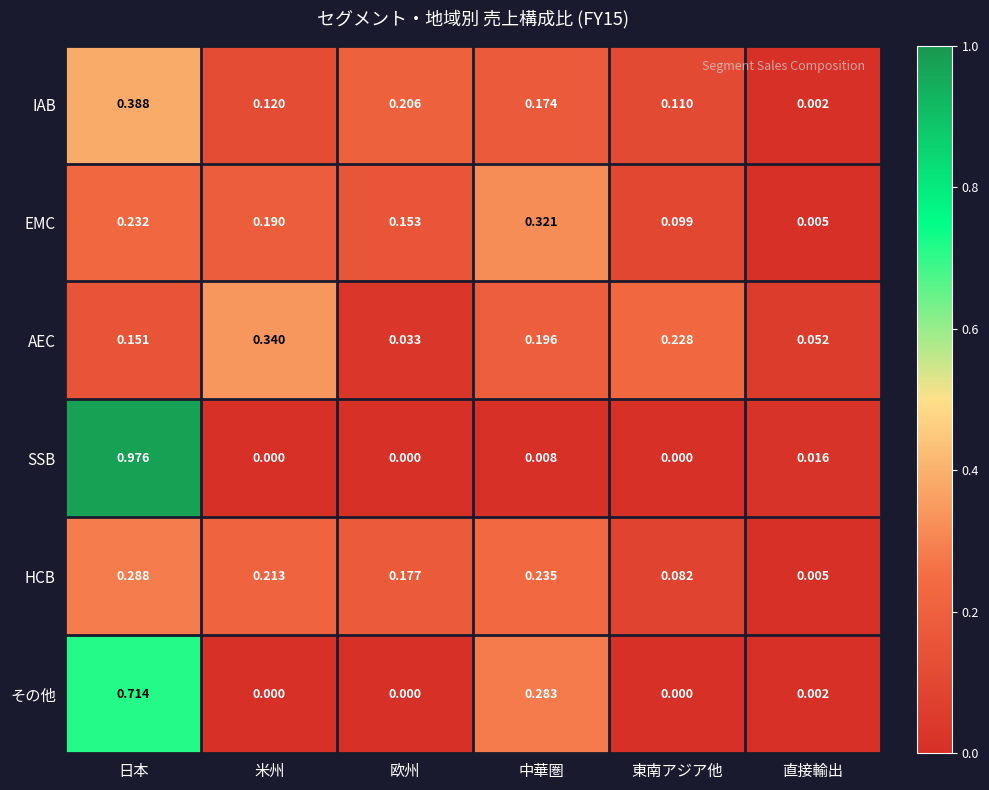

At 日本, list the series in order from smallest to largest.

AEC, EMC, HCB, IAB, その他, SSB